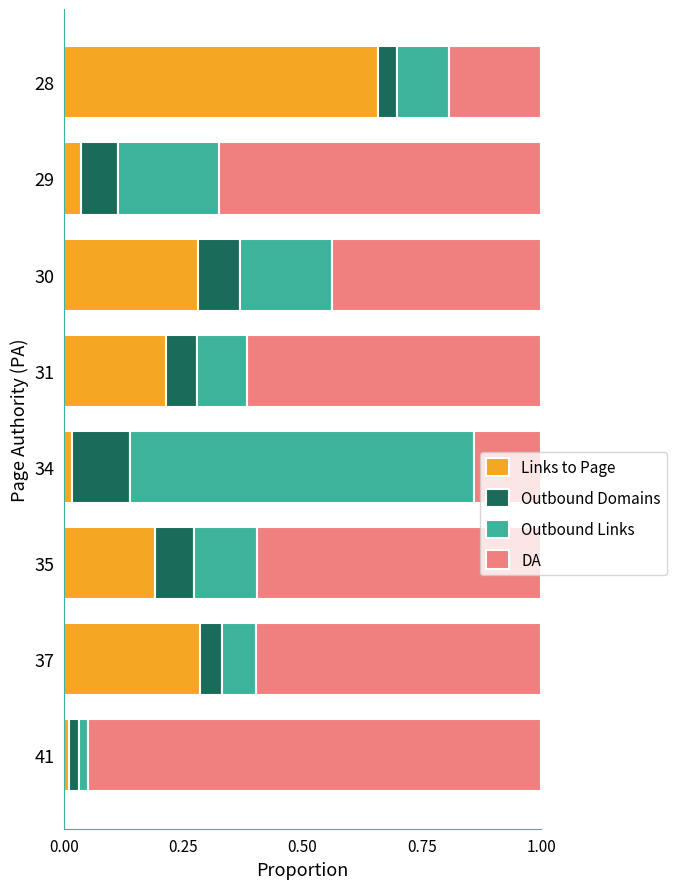

Which category has the highest value in the Links to Page series?

28